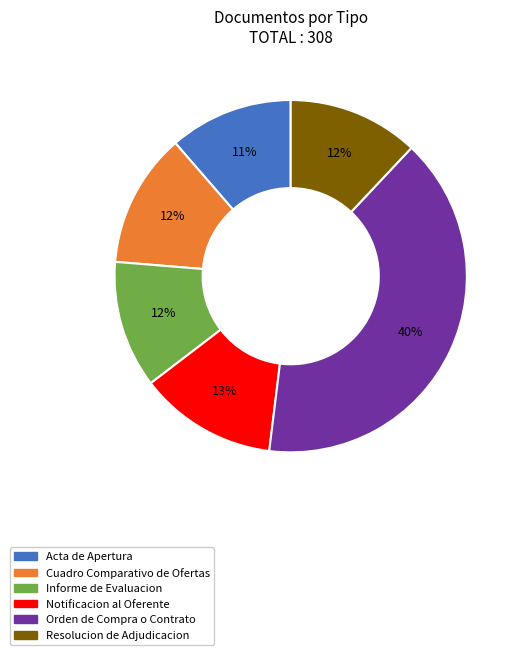

What is the largest slice in the pie chart?

Orden de Compra o Contrato